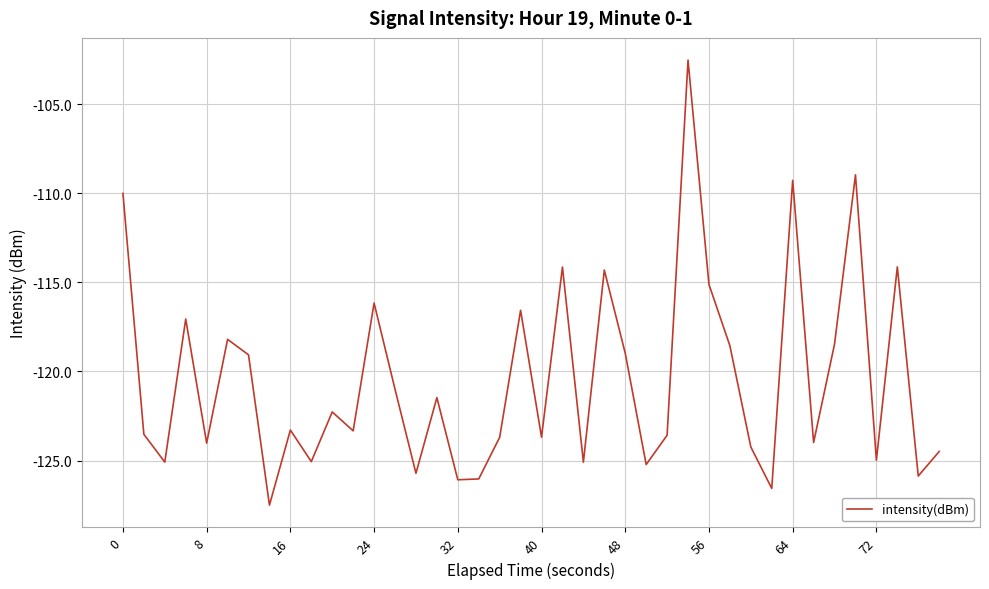

What is the smallest value displayed?

-127.5